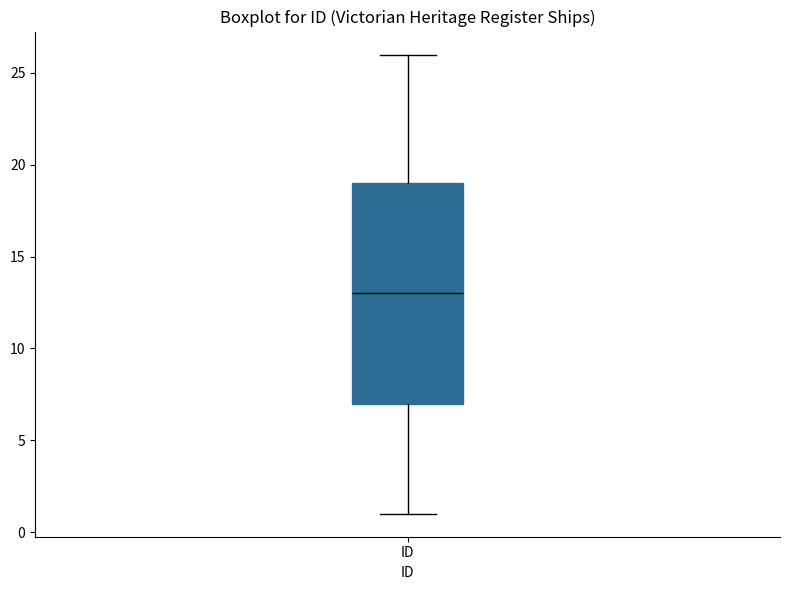

Transcribe this box plot: give where the median line is, the range the box spans, and where the two whiskers end, as read against the y-axis. The values are not printed on the chart, so give them approximately, as read against the axis.

median 13, box 7 to 19, whiskers 1 to 26